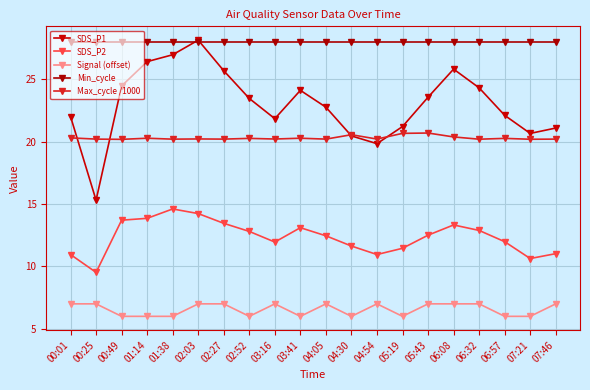

True or false: Signal (offset) and Max_cycle /1000 intersect in this chart.

False